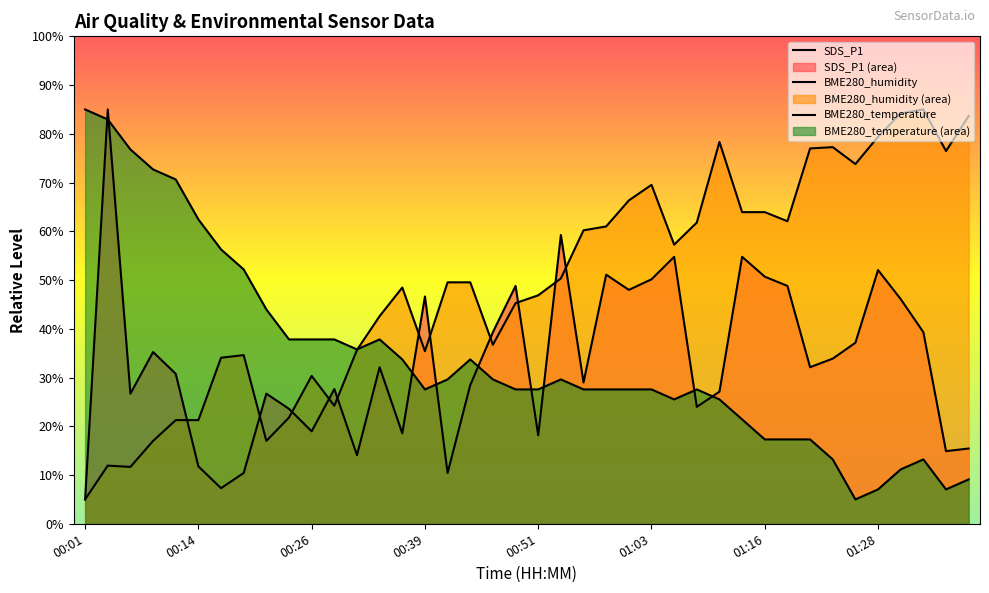

Count the number of data series in this chart.

3